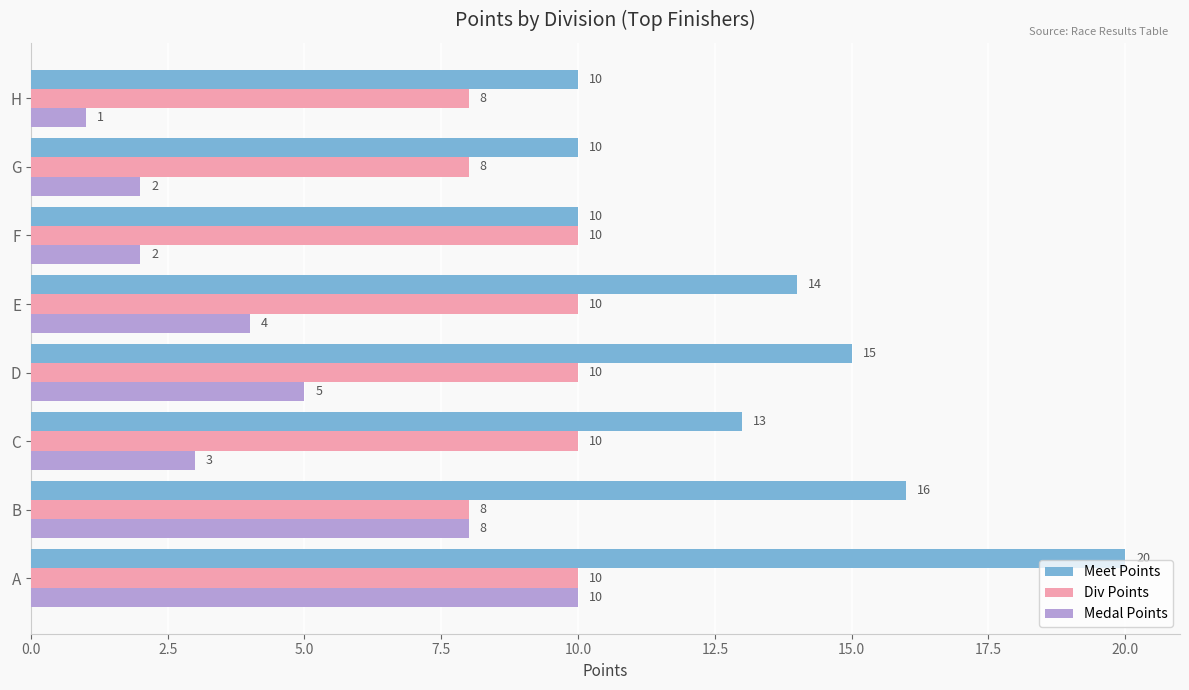

Which series has the widest spread of values?

Meet Points